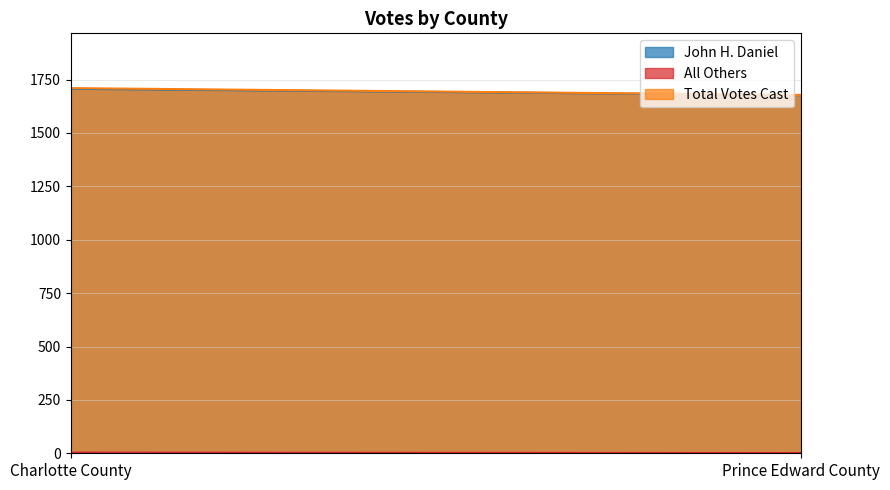

List the series in order of their peak value, highest first.

Total Votes Cast, John H. Daniel, All Others